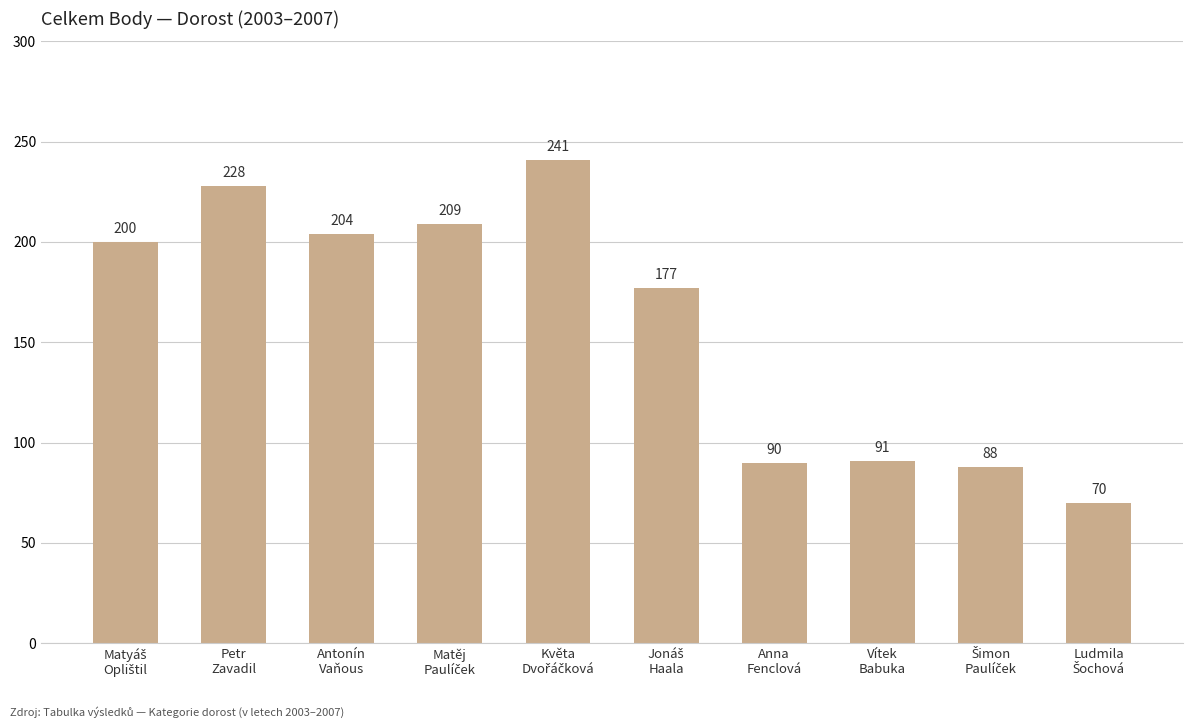

Does the chart contain stacked bars?

No